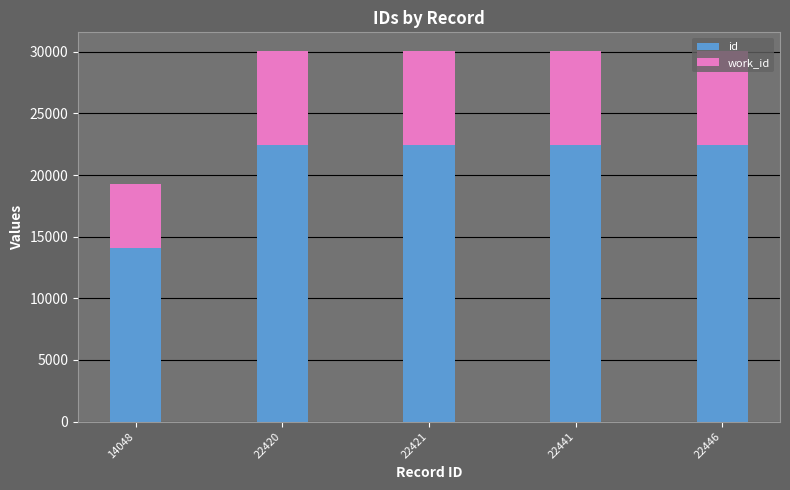

Which category has the lowest value in the id series?

14048